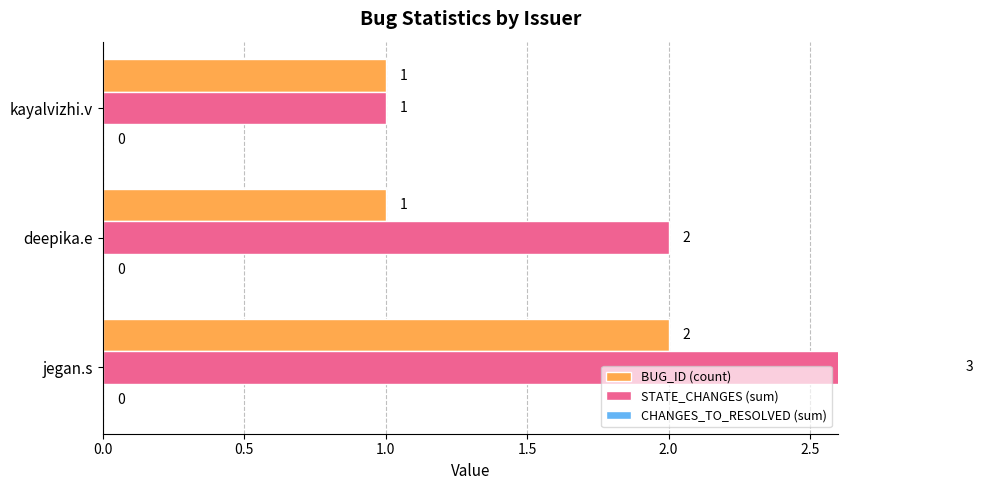

What is the label of the 1st bar from the right?

1.0